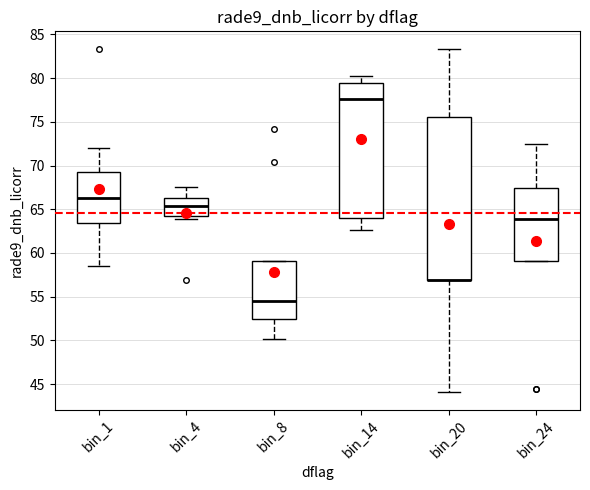

Where does the lower whisker of the box for bin_20 end on the y-axis? The values are not printed on the chart, so give them approximately, as read against the axis.

44.0